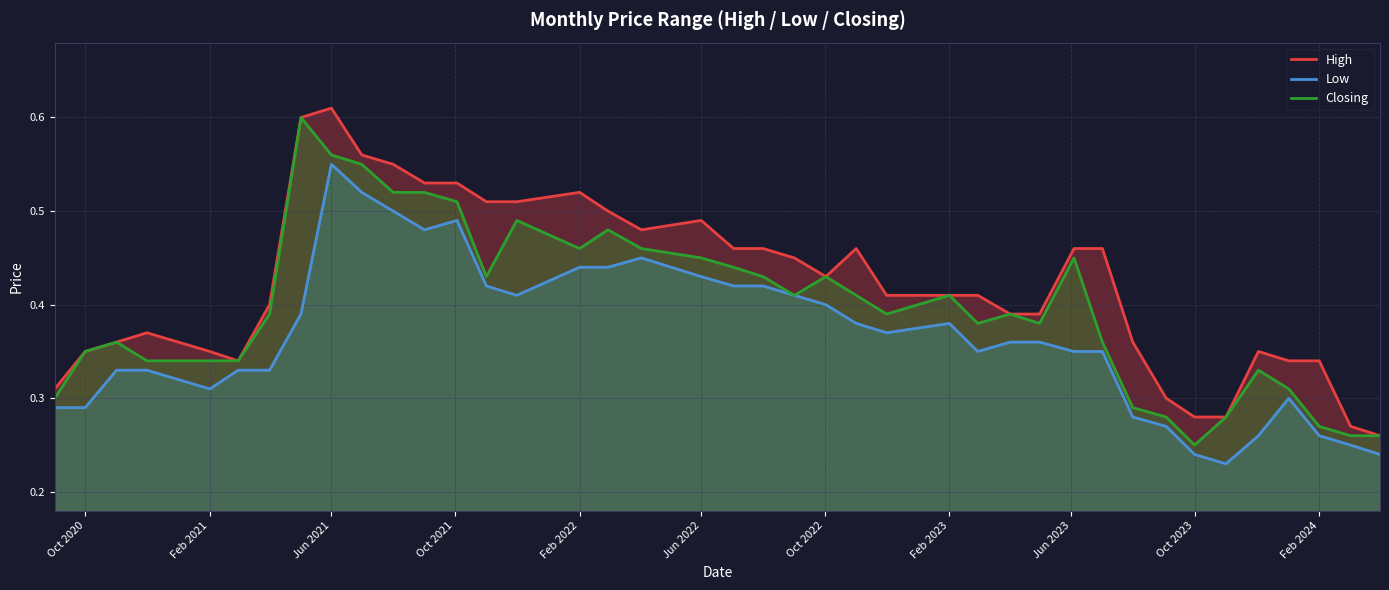

List the series in order of their peak value, highest first.

High, Closing, Low